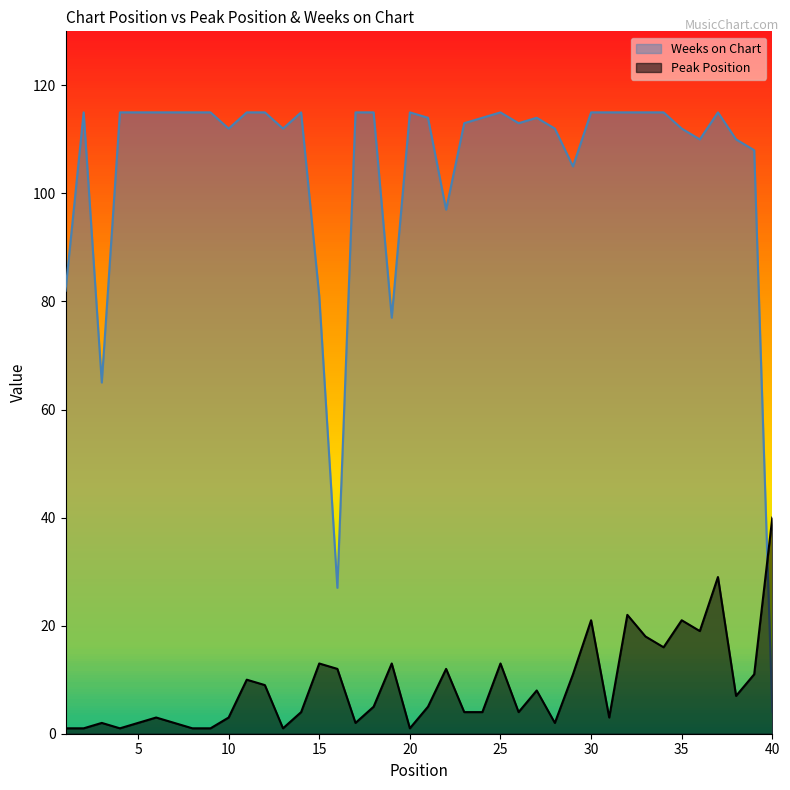

How many values in the Peak Position series are below 5?

19